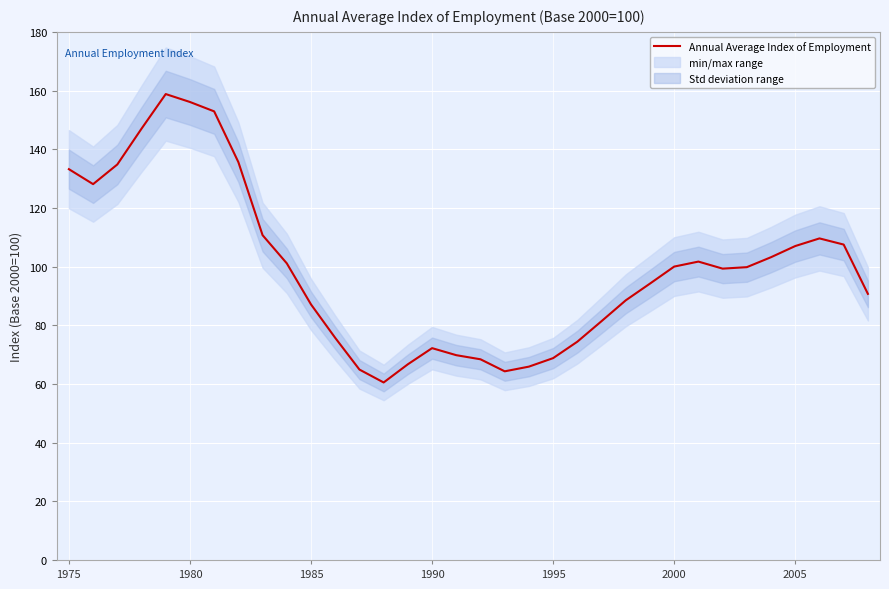

The Annual Average Index of Employment series shows 68.8 at 1995. True or false?

True